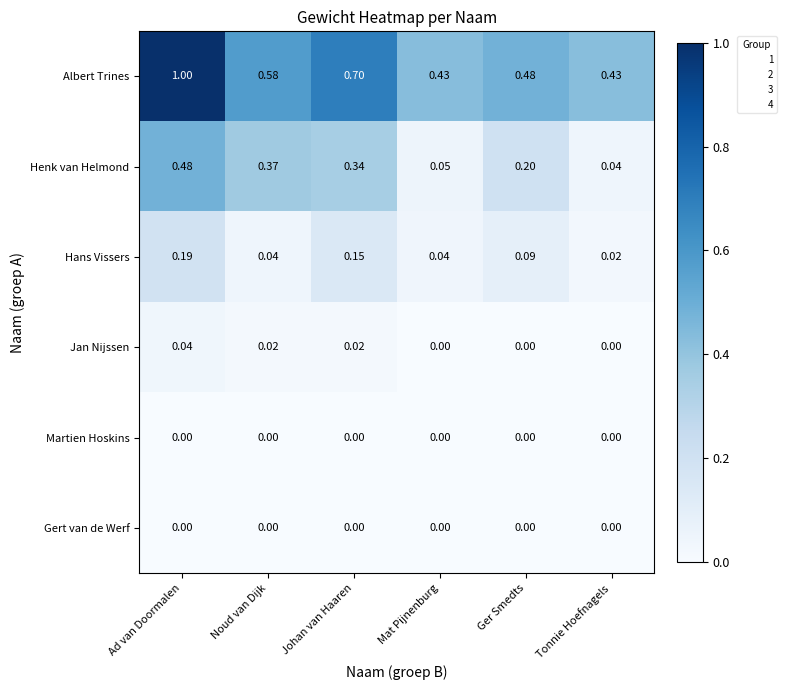

Rank the categories by Henk van Helmond value from highest to lowest.

Ad van Doormalen, Noud van Dijk, Johan van Haaren, Ger Smedts, Mat Pijnenburg, Tonnie Hoefnagels